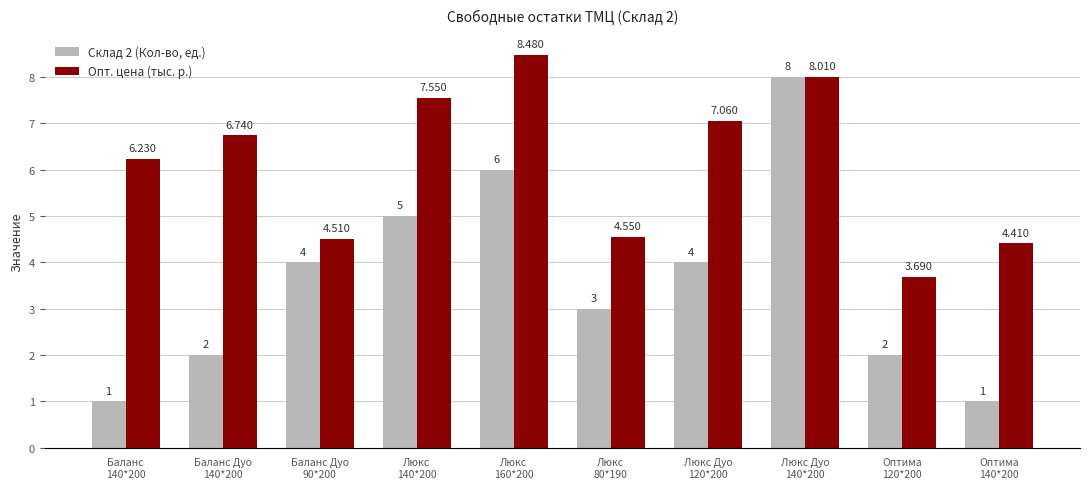

Which series changed the most between Баланс Дуо
90*200 and Люкс
80*190?

Склад 2 (Кол-во, ед.)